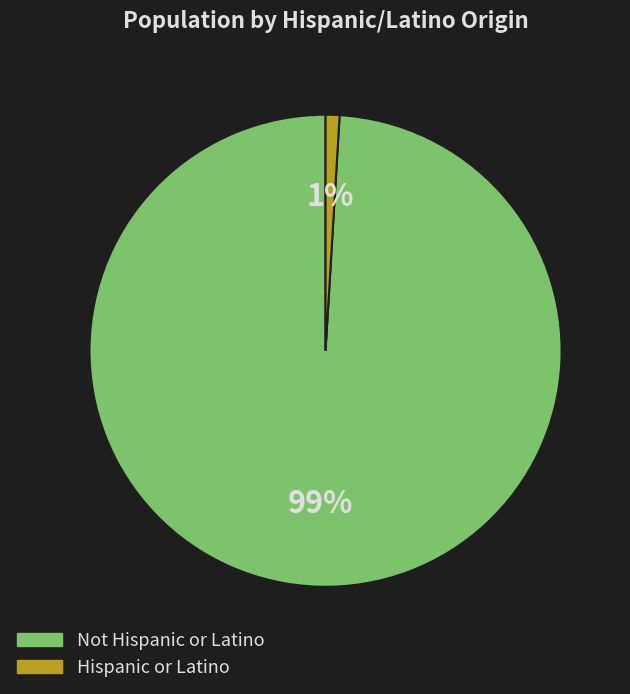

Between Hispanic or Latino and Not Hispanic or Latino, which is larger?

Not Hispanic or Latino